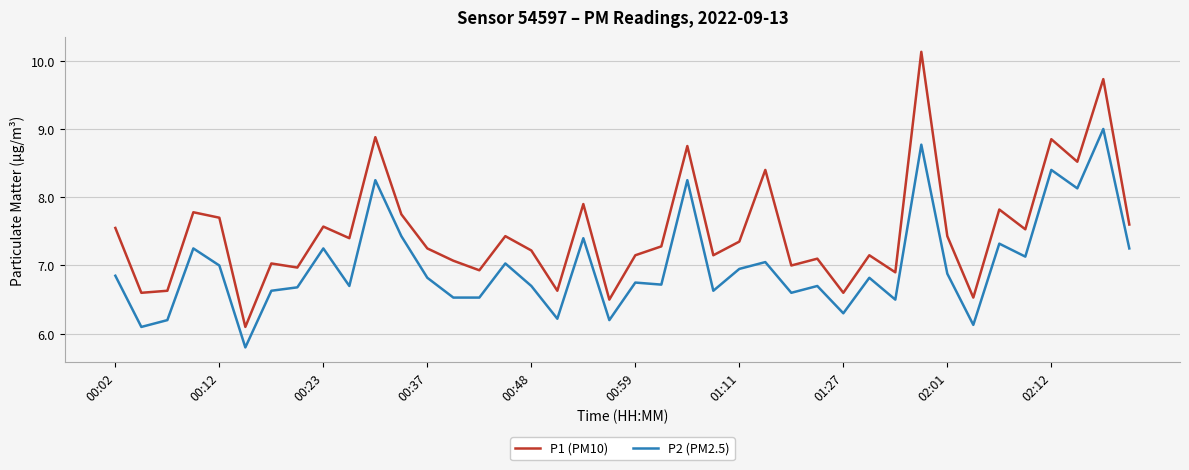

What is the minimum value shown in the chart?

5.8